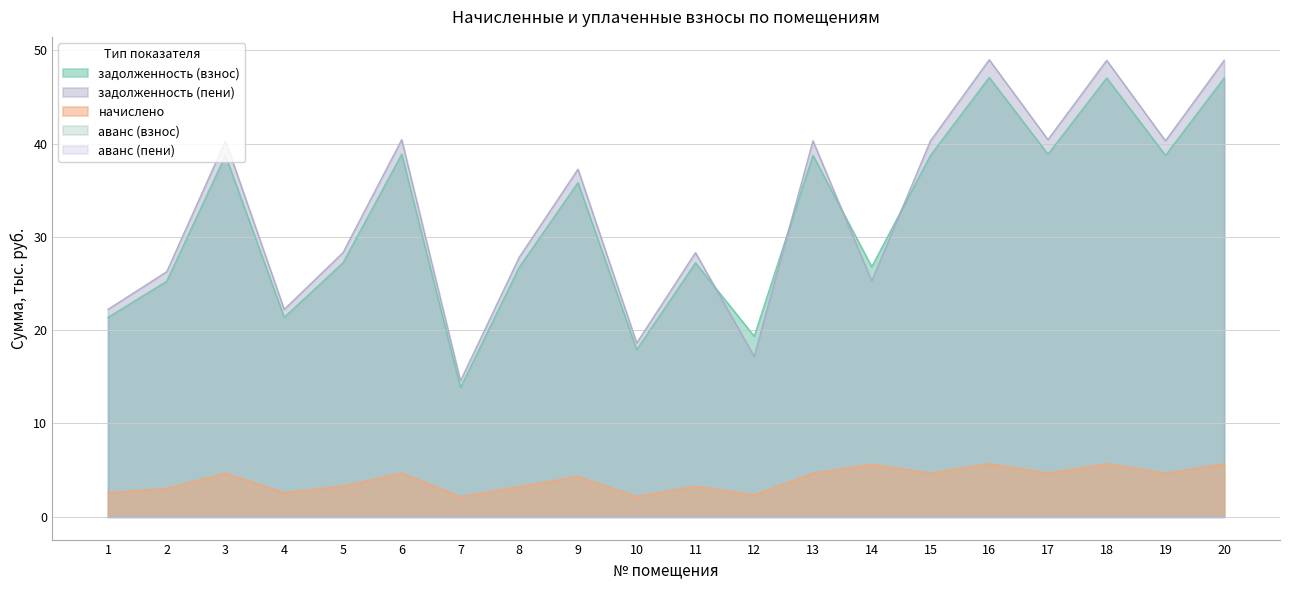

Reading right to left, what are all the values shown in this chart?

задолженность (взнос): 47.0	38.7	47.0	38.9	47.1	38.7	26.8	38.7	19.3	27.2	17.9	35.8	26.7	13.8	38.9	27.2	21.4	38.7	25.2	21.4
начислено: 5.7	4.7	5.7	4.7	5.7	4.7	5.6	4.7	2.3	3.3	2.2	4.3	3.2	2.2	4.7	3.3	2.6	4.7	3.0	2.6
задолженность (пени): 48.9	40.3	48.9	40.4	49.0	40.3	25.3	40.3	17.2	28.3	18.6	37.3	27.8	14.6	40.4	28.3	22.2	40.3	26.3	22.2